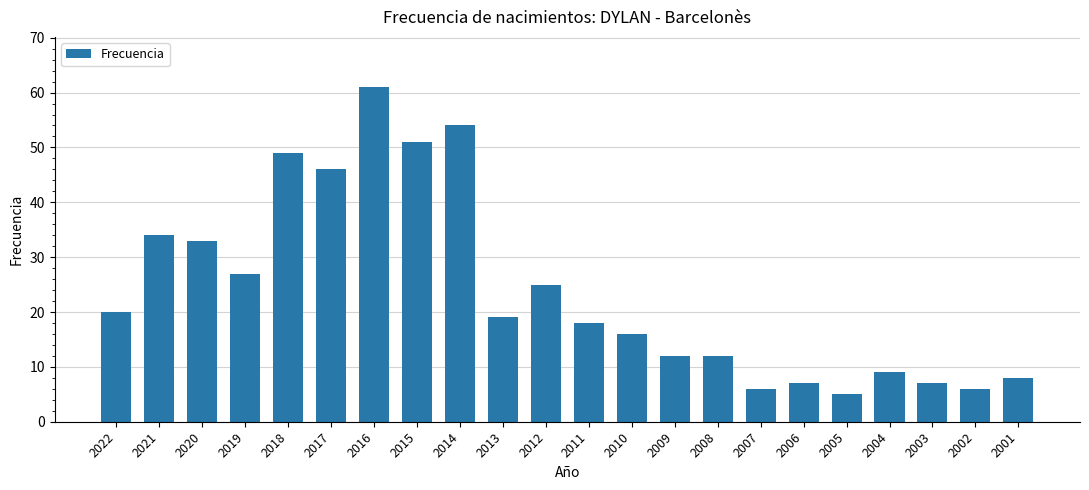

Does the chart contain any negative values?

No